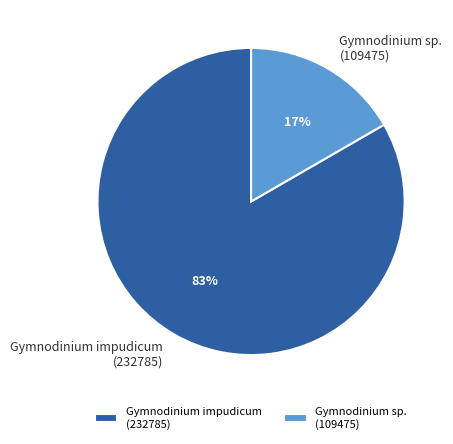

Is the sum of Gymnodinium impudicum (232785) and Gymnodinium sp. (109475) greater than half?

Yes